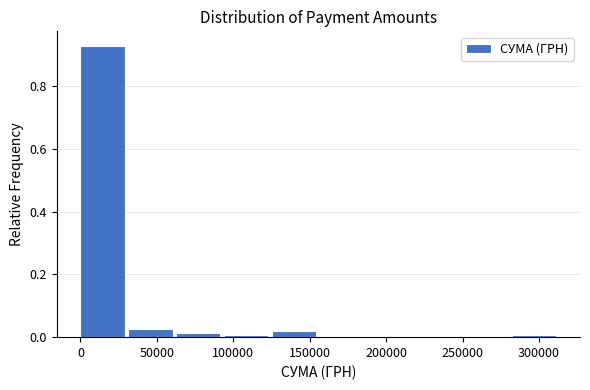

Reading left to right, list every bar in this chart as the range it spans on the x-axis followed by its height. Neither the bar edges nor the heights are printed on the chart, so give them approximately, as read against the axes.

0 to 30000: 0.92
30000 to 65000: 0.02
65000 to 95000: under 0.02
95000 to 125000: under 0.02
125000 to 155000: under 0.02
155000 to 190000: 0
190000 to 220000: 0
220000 to 250000: 0
250000 to 280000: 0
280000 to 315000: under 0.02